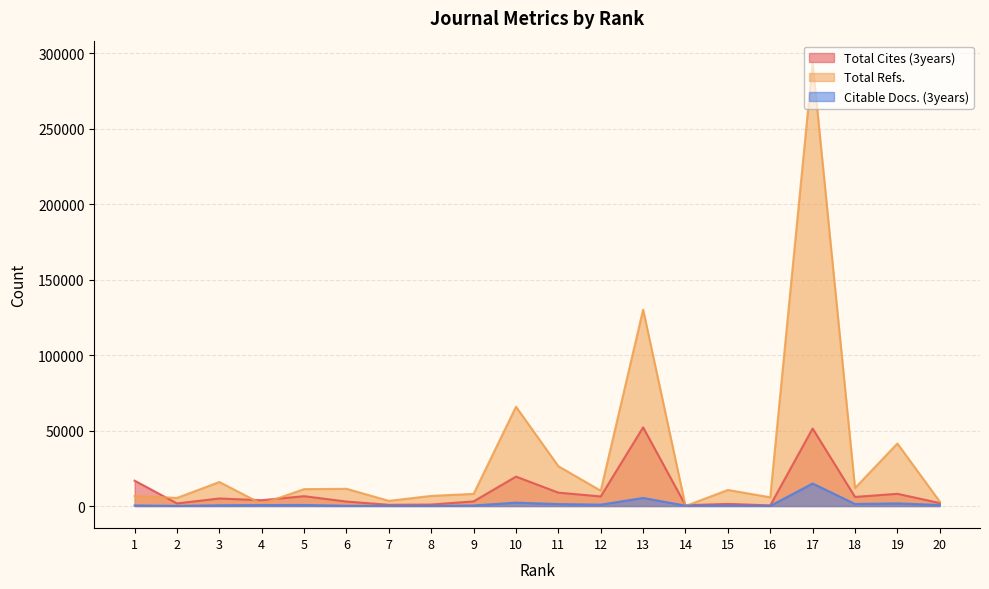

At which label is Total Cites (3years) closest to 26254?

10